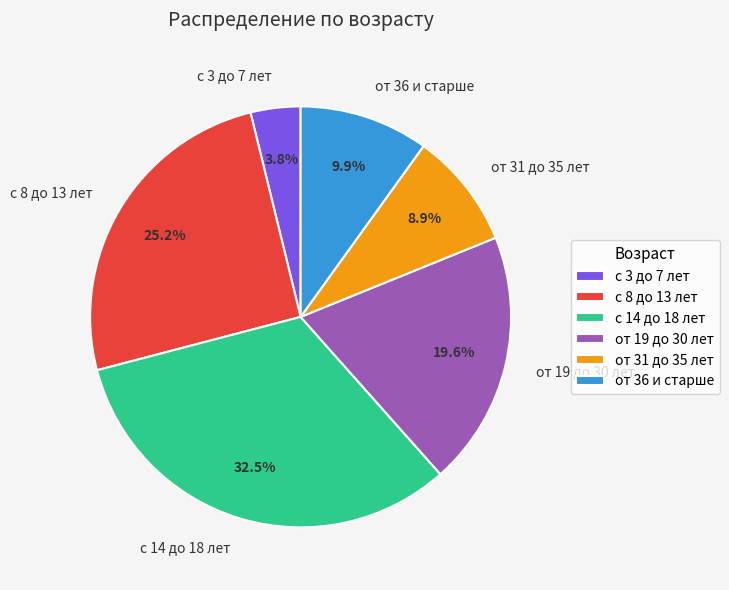

To the nearest percent, what is the combined percentage of от 19 до 30 лет and от 36 и старше?

30%